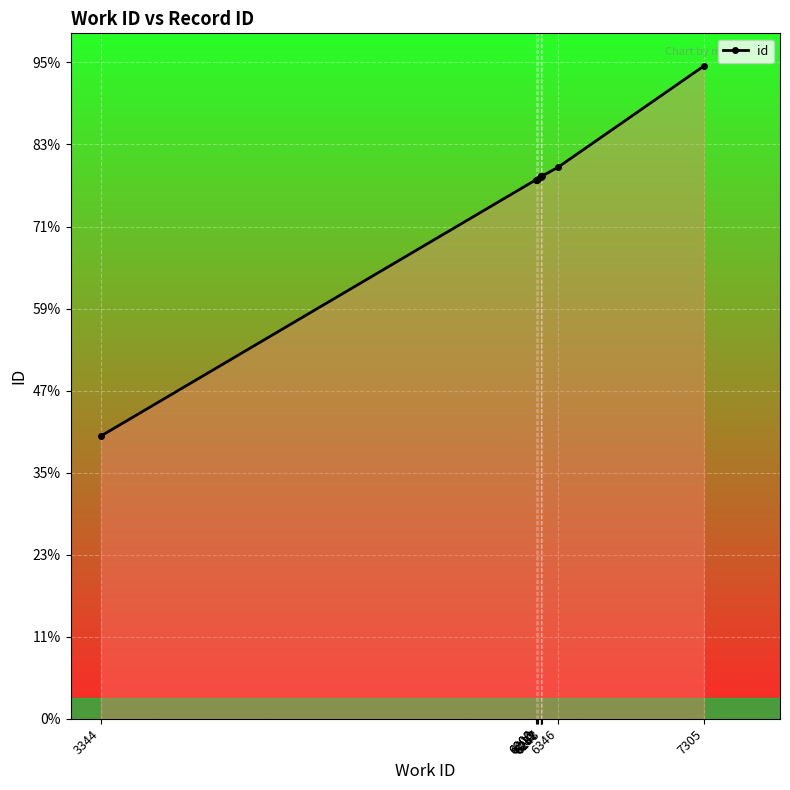

Rank the categories by value from highest to lowest.

7305, 6346, 6243, 6237, 6237, 6232, 6213, 6203, 6206, 3344